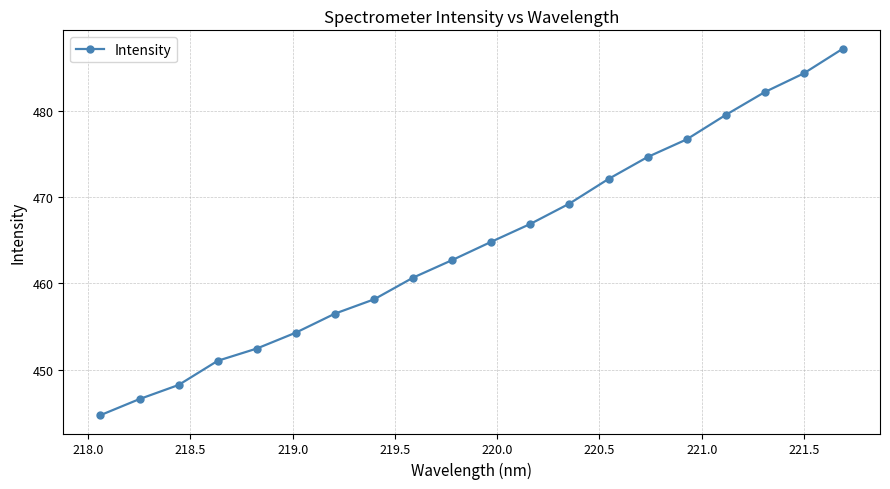

True or false: there are more than 2 points higher than both neighbors.

False